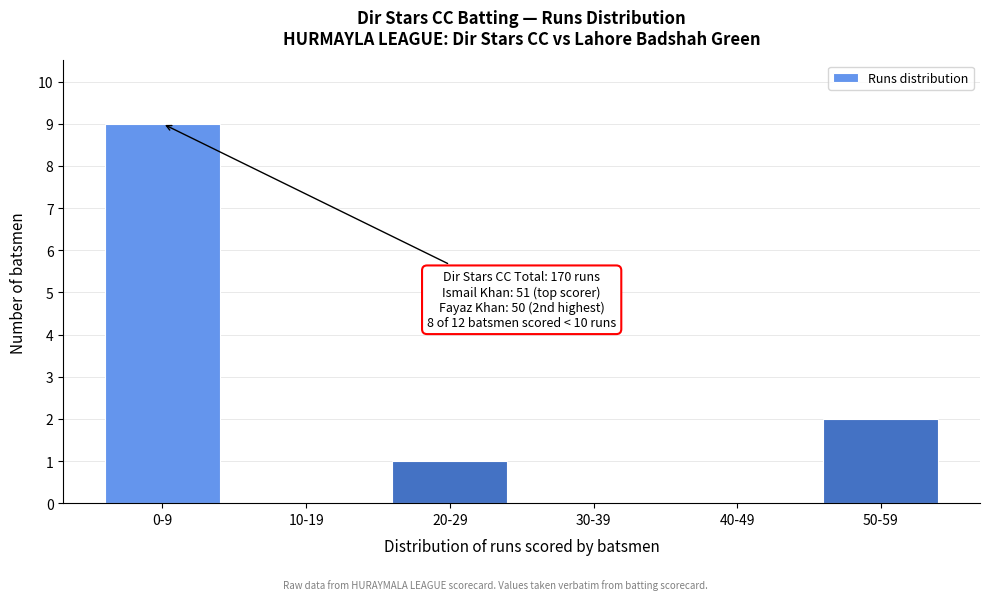

Reading right to left, transcribe all the data shown in this chart.

50-59=2	40-49=0	30-39=0	20-29=1	10-19=0	0-9=9